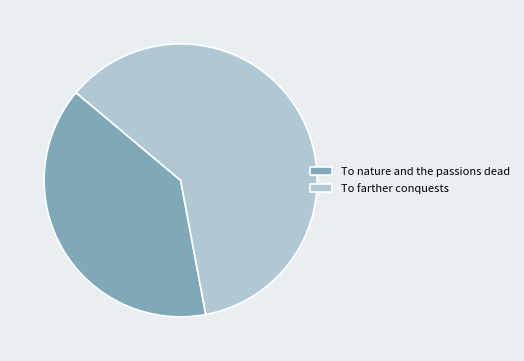

How many segments does this pie chart have?

2